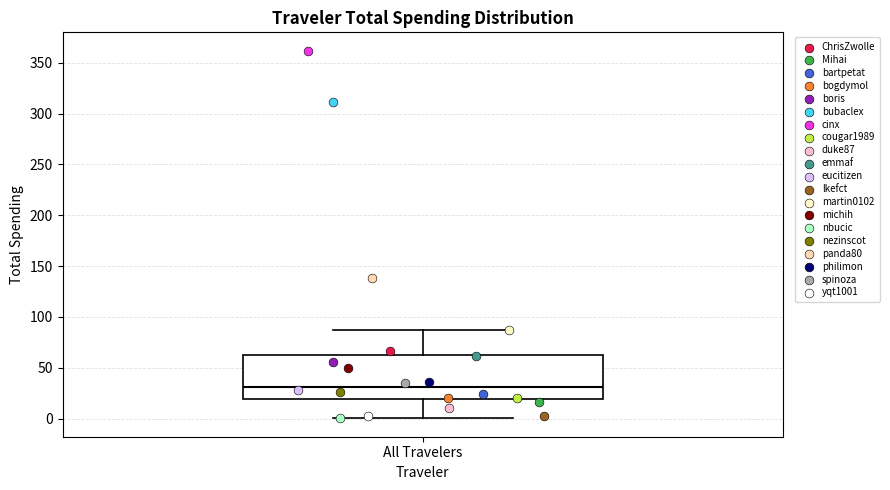

Transcribe this box plot: give where the median line is, the range the box spans, and where the two whiskers end, as read against the y-axis. The values are not printed on the chart, so give them approximately, as read against the axis.

median 30, box 20 to 60, whiskers 0 to 85